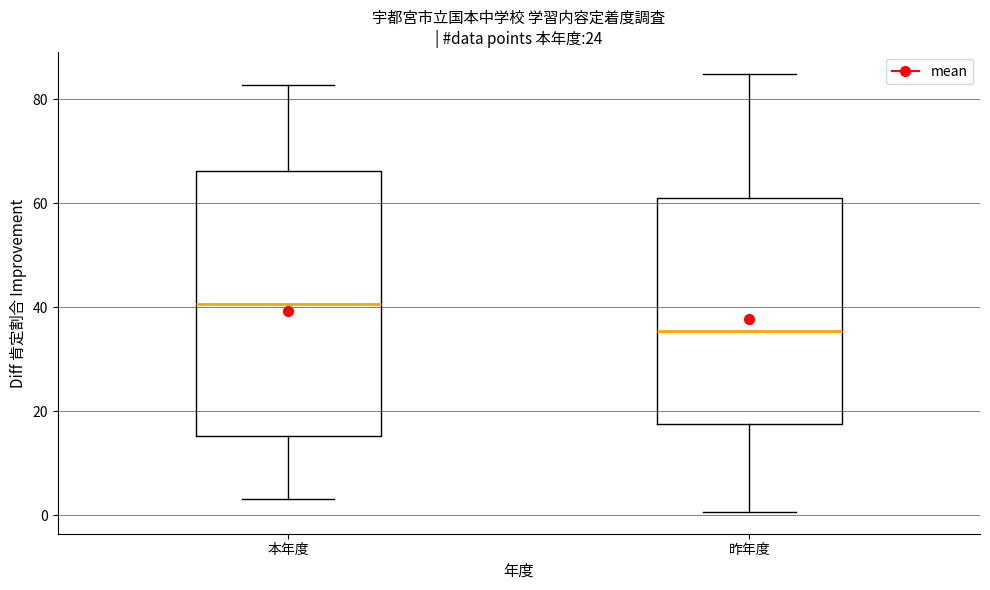

Comparing the boxes themselves (not the whiskers), which one is the tallest?

本年度